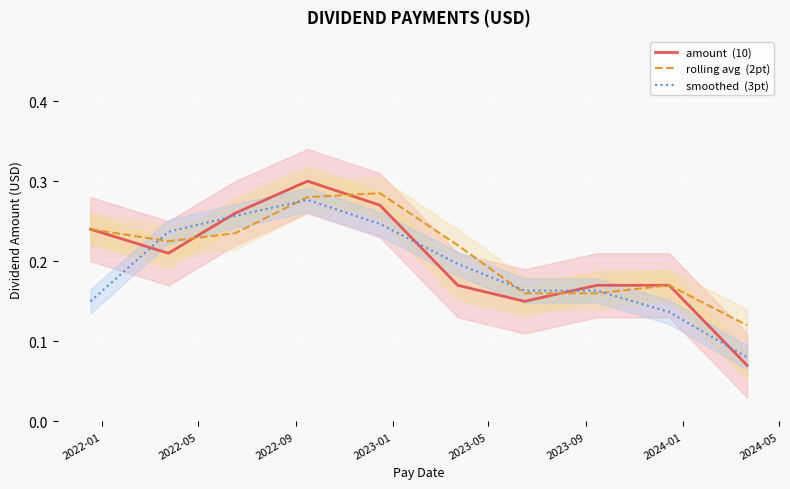

How many smoothed  (3pt) values are between 0 and 1?

10